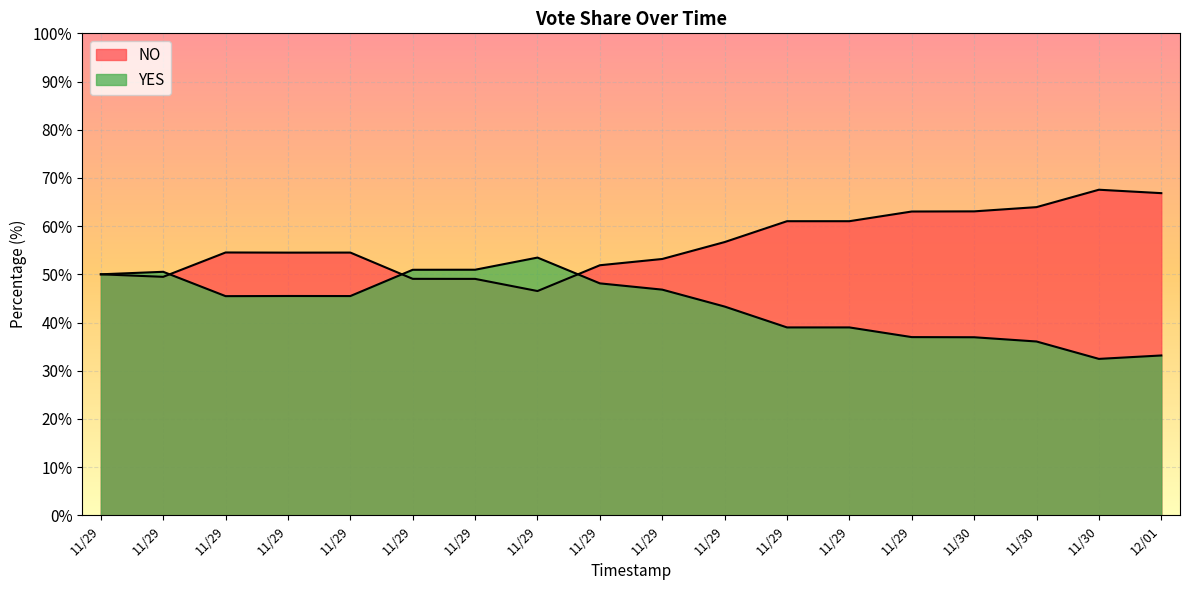

What is the total value across all series at 11/29?

100.0